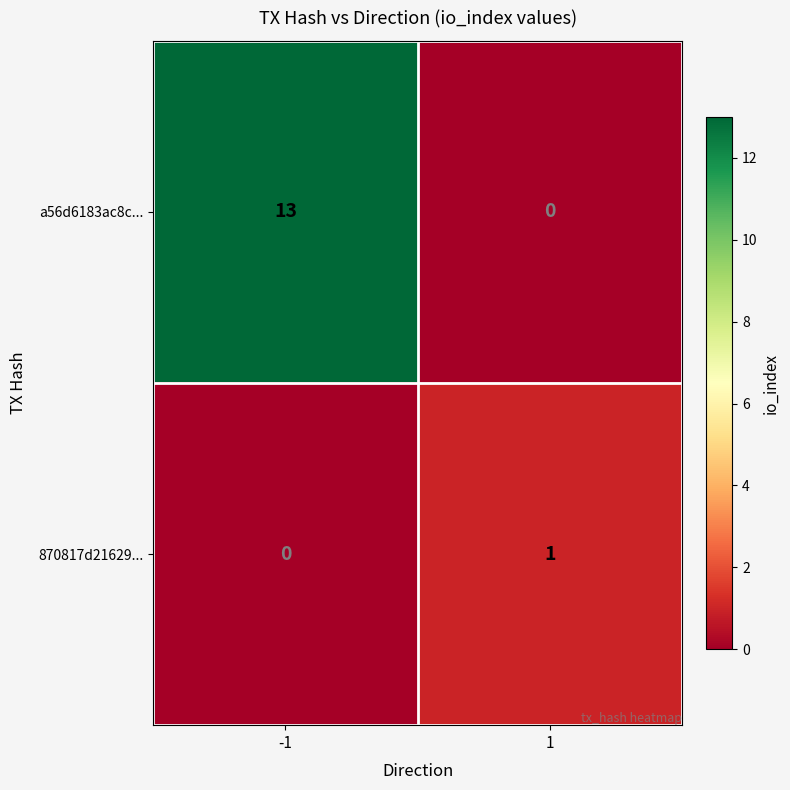

List the series in order of their peak value, lowest first.

870817d21629..., a56d6183ac8c...